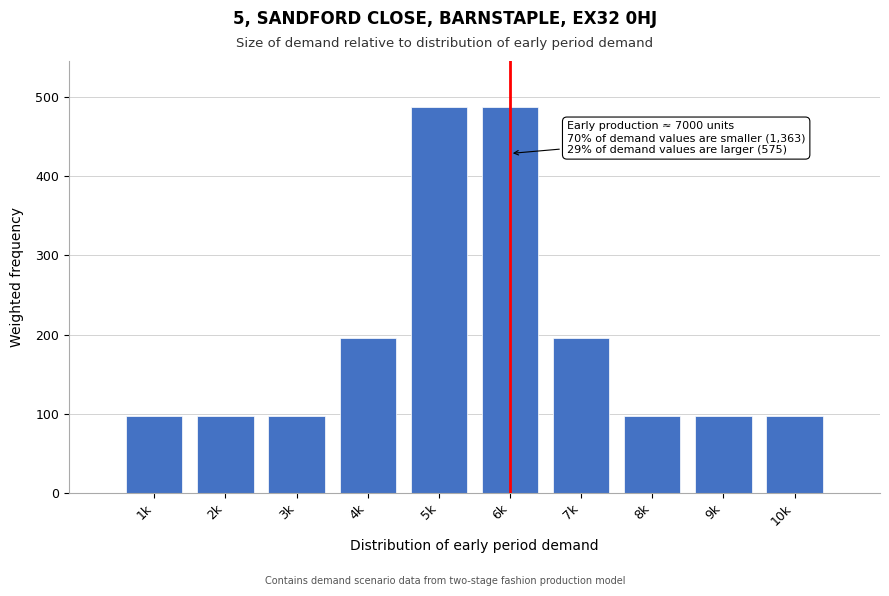

Reading right to left, what are all the values shown in this chart?

10k=97.5	9k=97.5	8k=97.5	7k=195.0	6k=487.5	5k=487.5	4k=195.0	3k=97.5	2k=97.5	1k=97.5